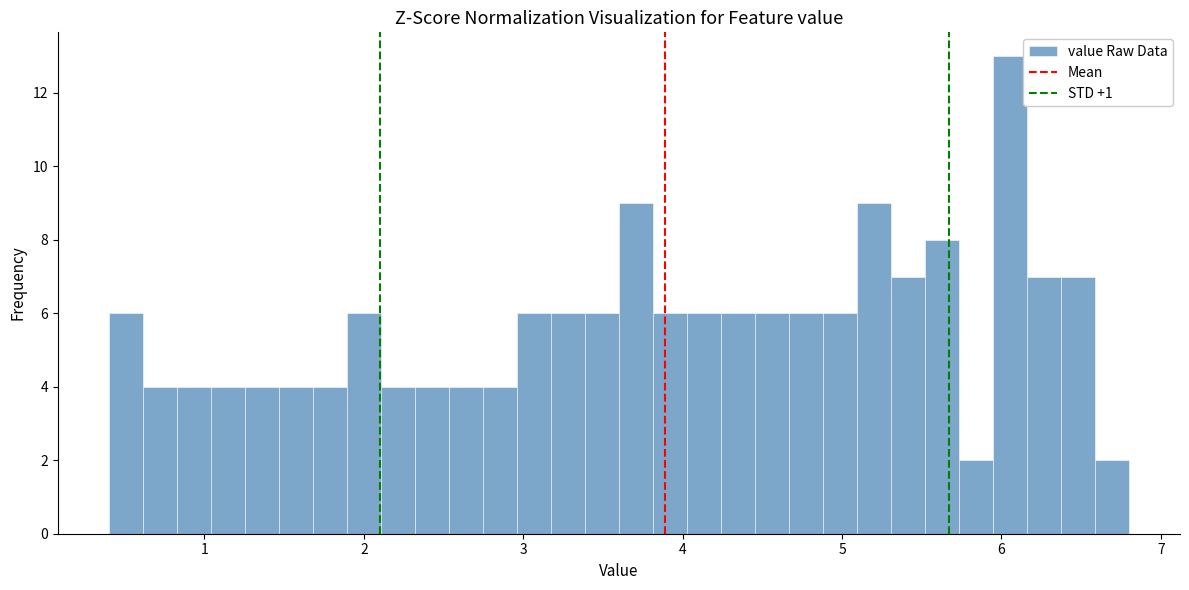

Read against the x-axis, roughly where is the centre of the tallest bar?

6.1